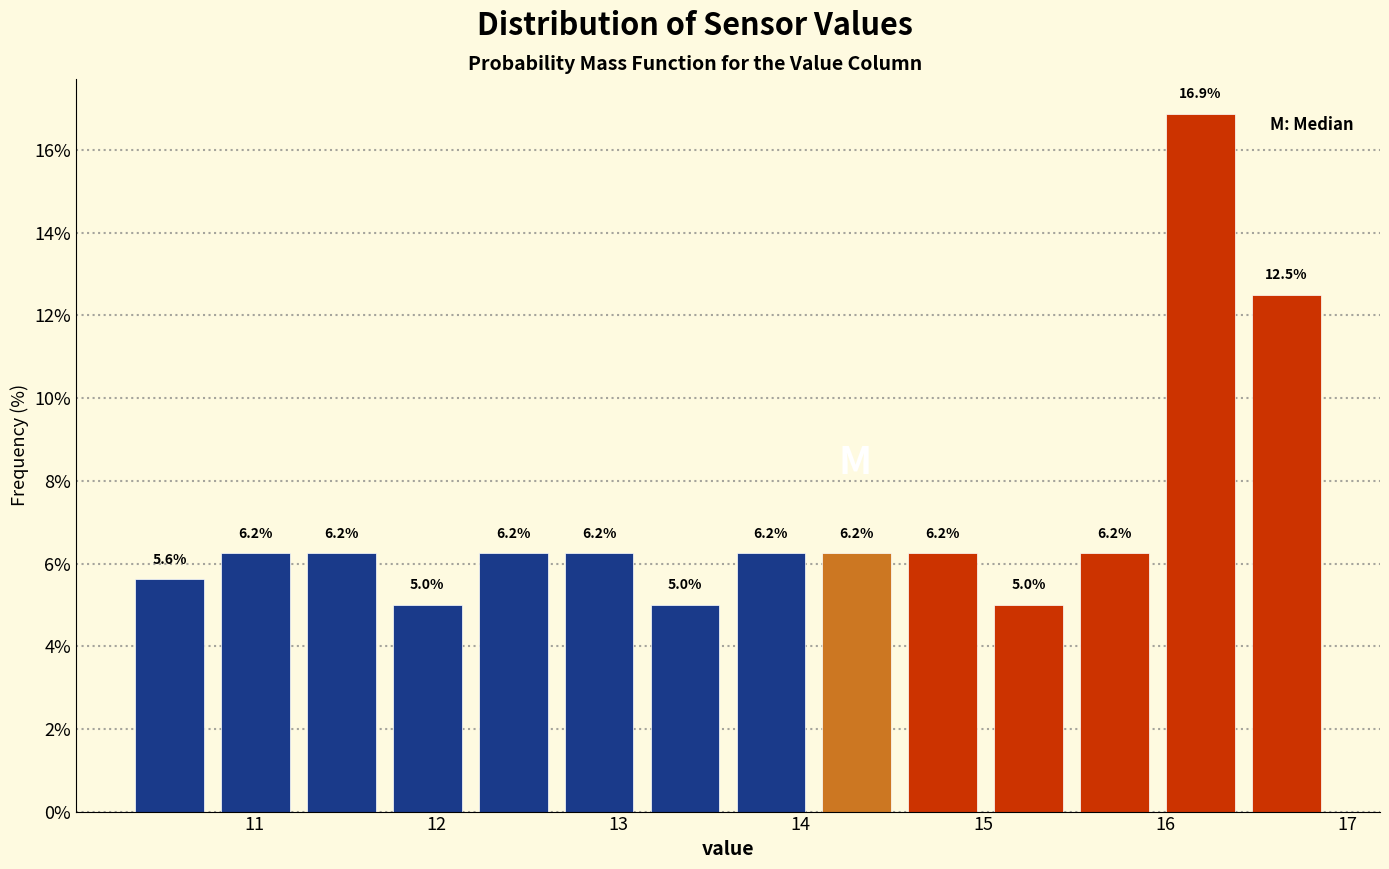

Reading left to right, list every bar in this chart as the range it spans on the x-axis followed by its height. The bar edges are not printed on the chart, so give them approximately, as read against the axis.

10.3 to 10.8: 5.6
10.8 to 11.2: 6.2
11.2 to 11.7: 6.2
11.7 to 12.2: 5.0
12.2 to 12.7: 6.2
12.7 to 13.1: 6.2
13.1 to 13.6: 5.0
13.6 to 14.1: 6.2
14.1 to 14.5: 6.2
14.5 to 15.0: 6.2
15.0 to 15.5: 5.0
15.5 to 16.0: 6.2
16.0 to 16.4: 16.9
16.4 to 16.9: 12.5